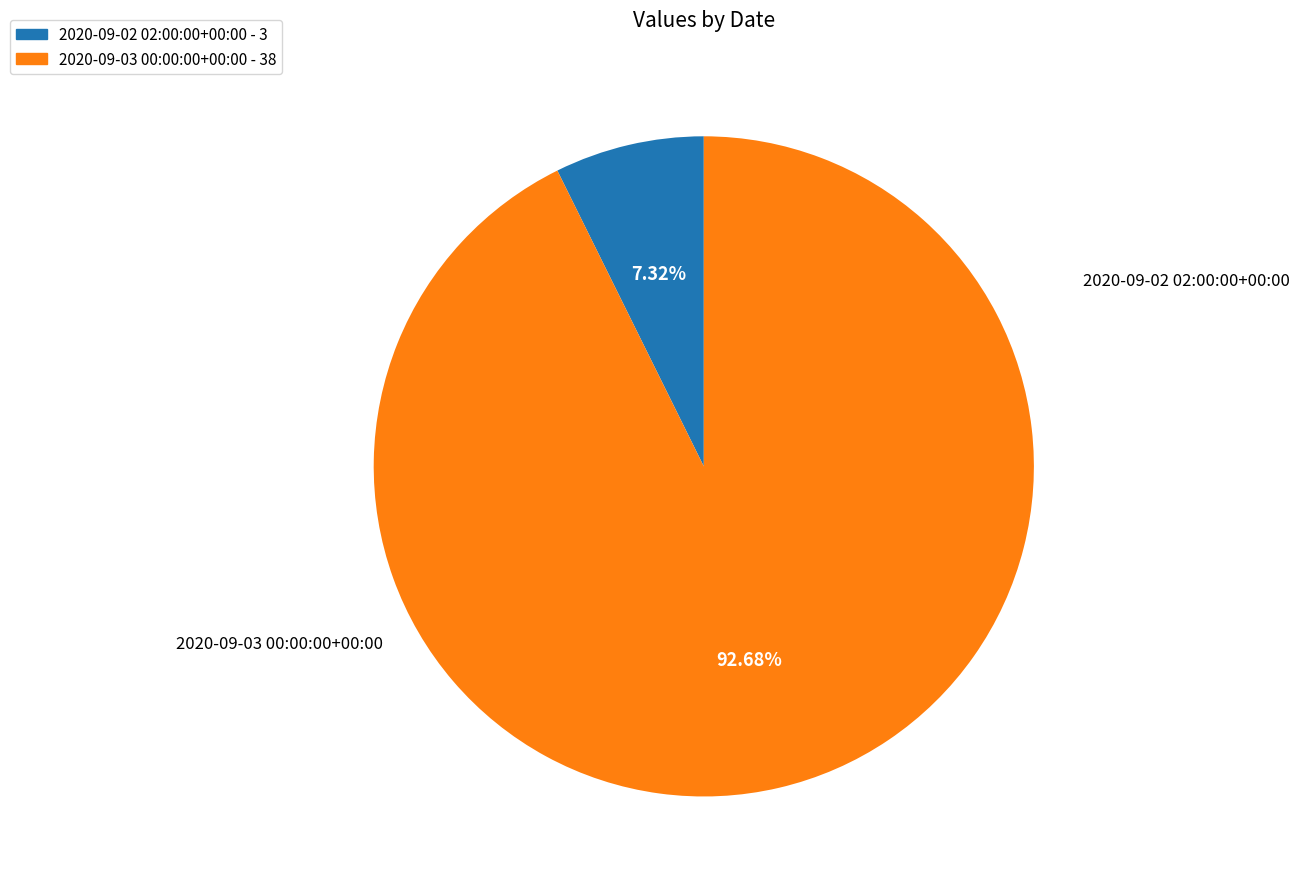

The 2020-09-03 00:00:00+00:00 slice represents 99% of the pie. True or false?

False